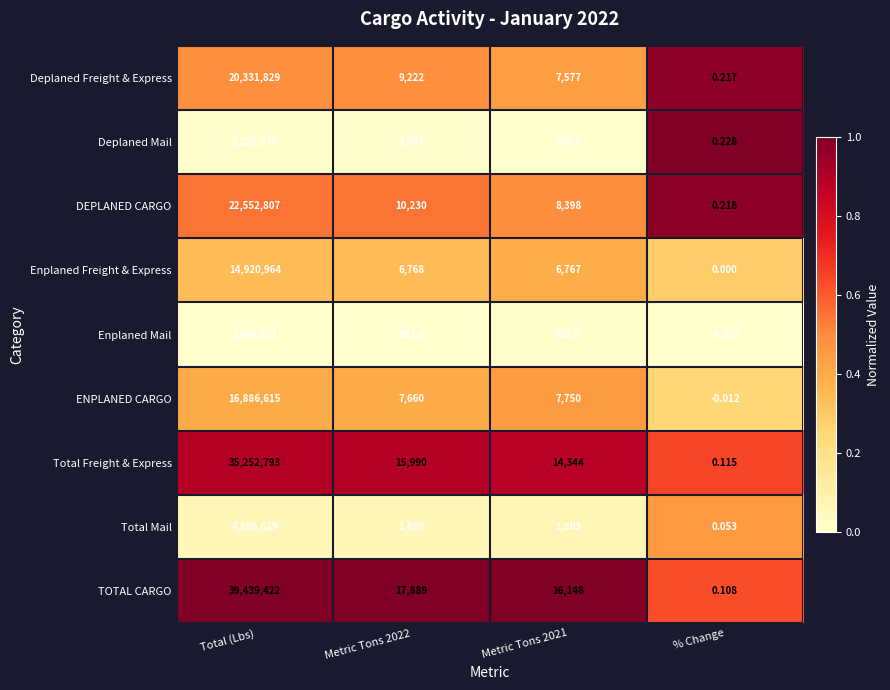

Which series changed the most between Total (Lbs) and Metric Tons 2021?

TOTAL CARGO